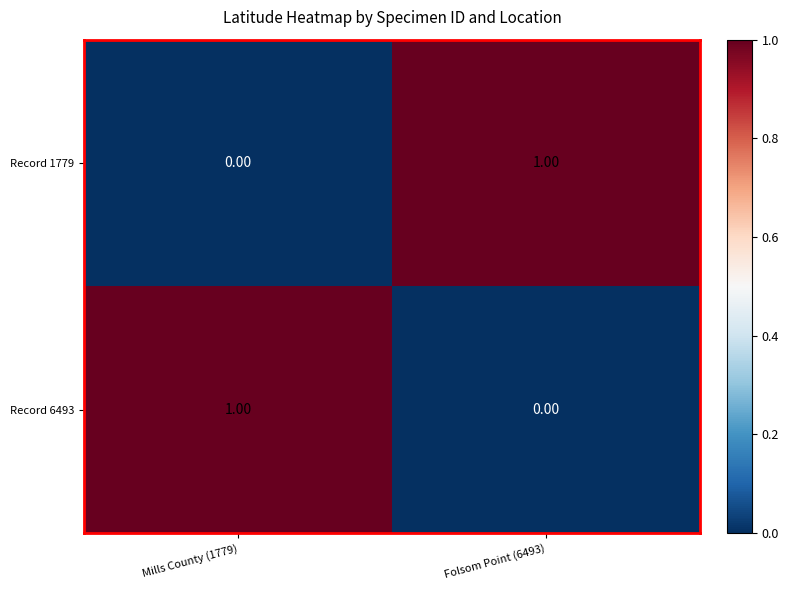

Rank the categories by Record 6493 value from lowest to highest.

Folsom Point (6493), Mills County (1779)